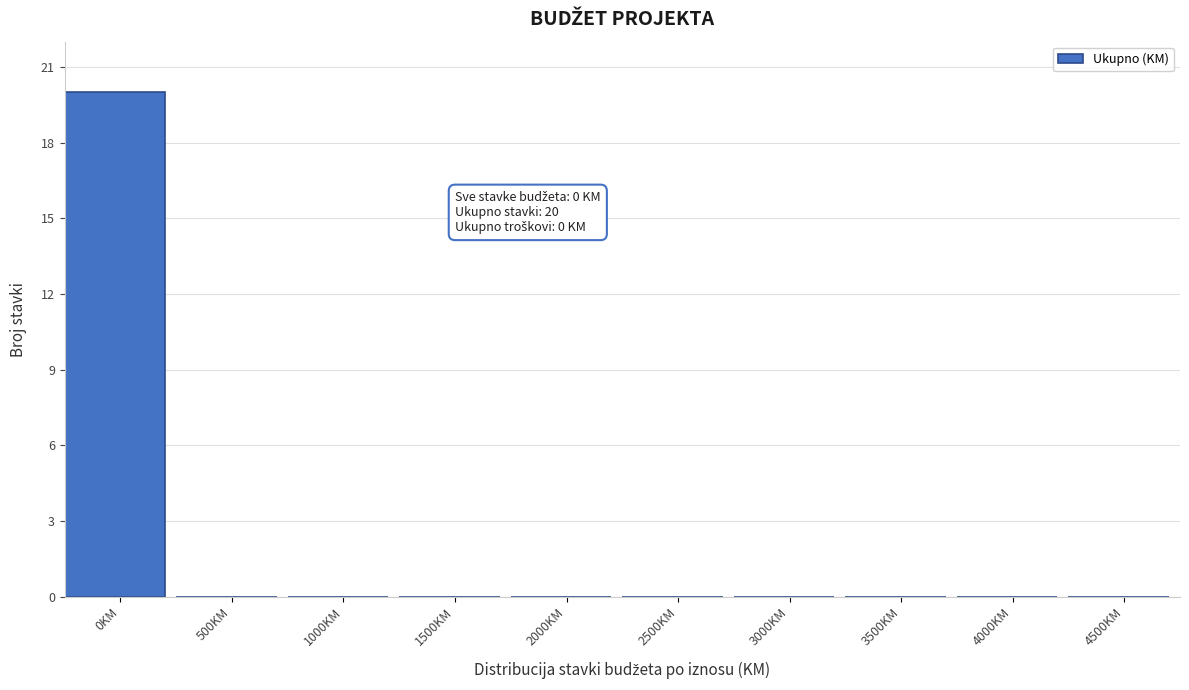

Reading left to right, list all the values displayed in this chart.

0KM=20	500KM=0	1000KM=0	1500KM=0	2000KM=0	2500KM=0	3000KM=0	3500KM=0	4000KM=0	4500KM=0